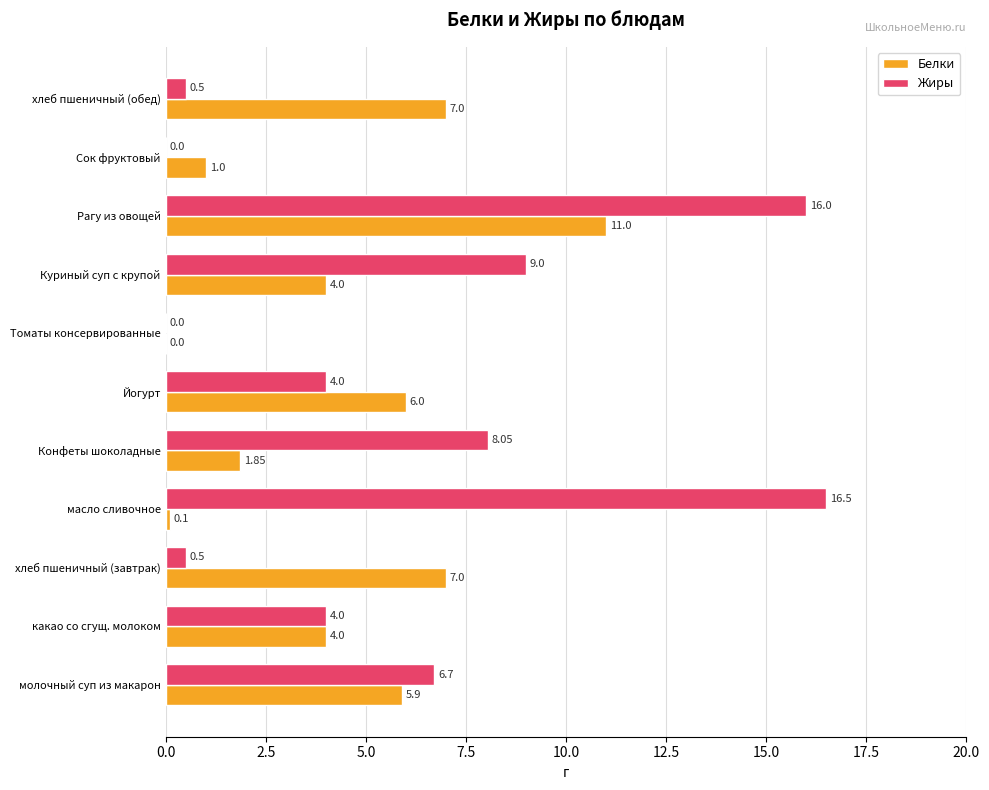

Between молочный суп из макарон and Йогурт, which series saw the biggest shift?

Жиры